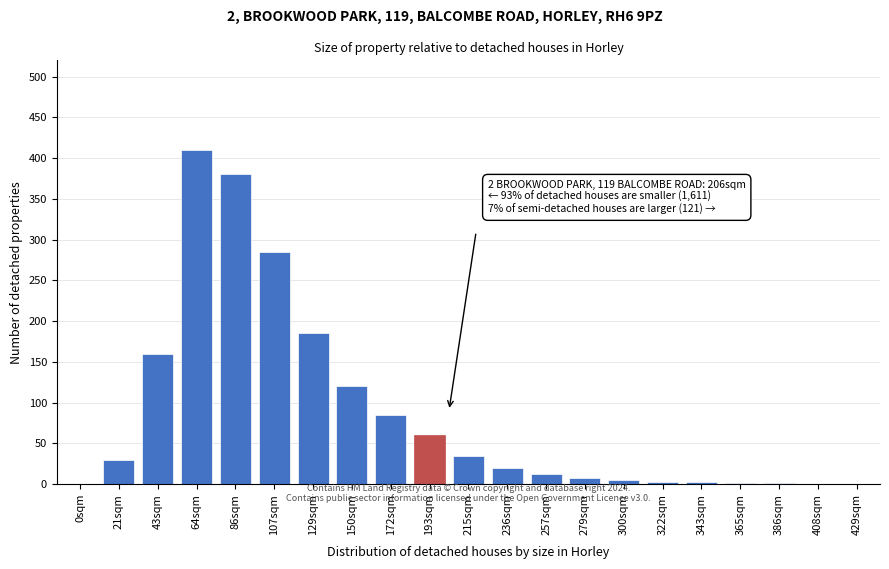

Approximately how many times larger is the value at 64sqm compared to 107sqm?

1.4